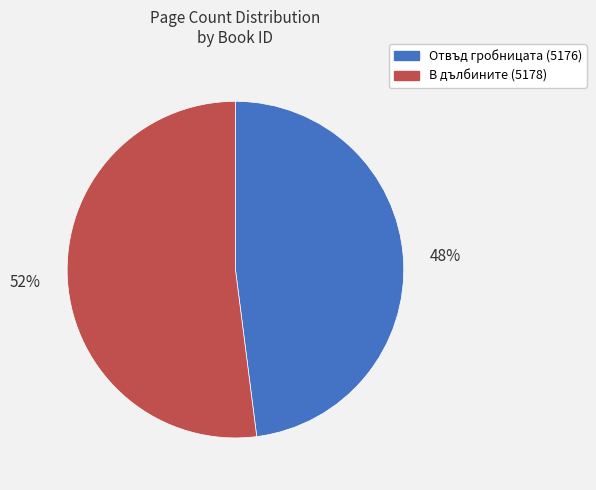

How many slices are in this pie chart?

2